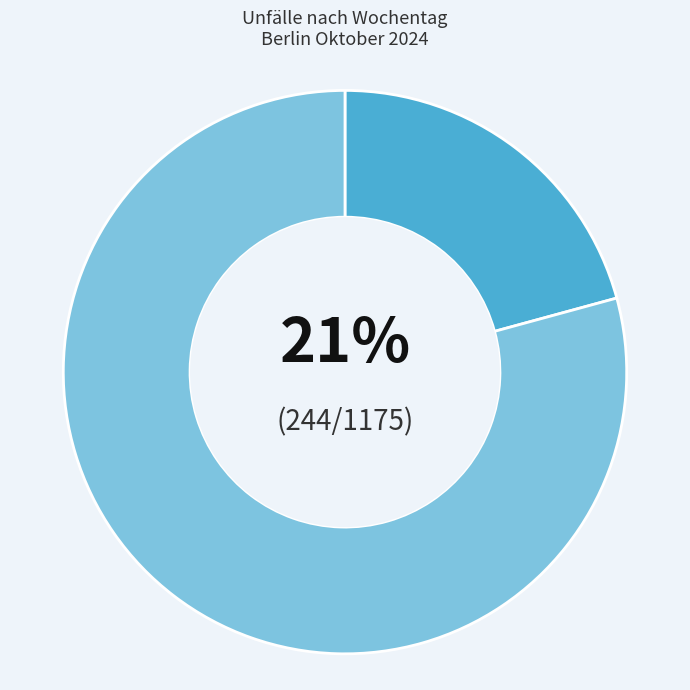

To the nearest percent, what is the average slice percentage?

50%